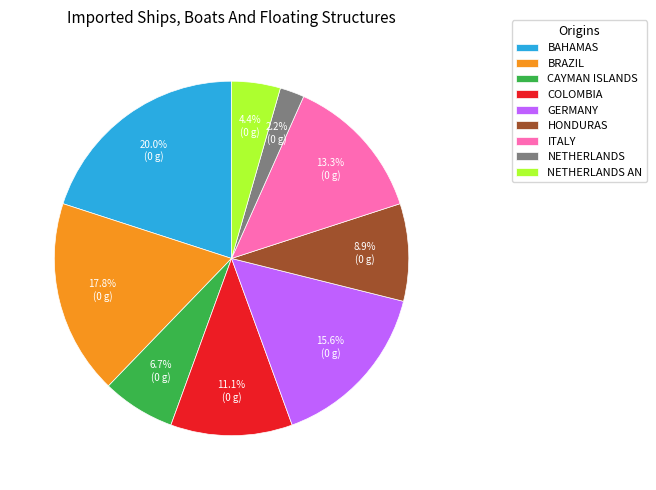

What is the total percentage of NETHERLANDS AN and GERMANY?

20.0%